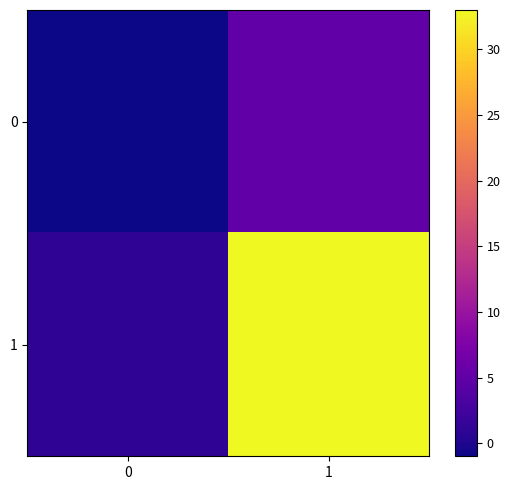

Reading right to left, extract all data points from this chart.

0: 1=5	0=-1
1: 1=33	0=1